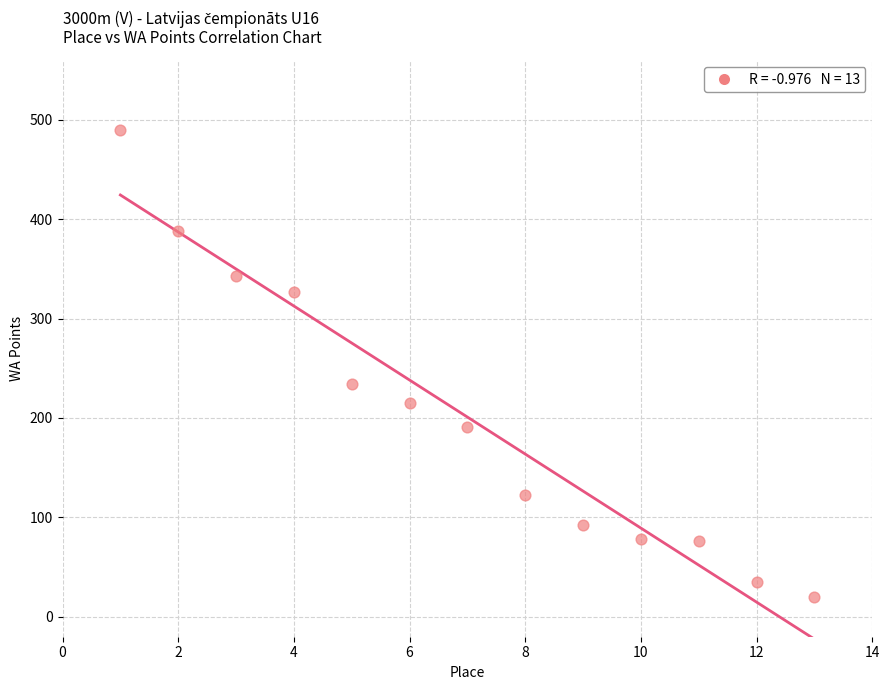

What Y value in the scatter plot is closest to 255?

234